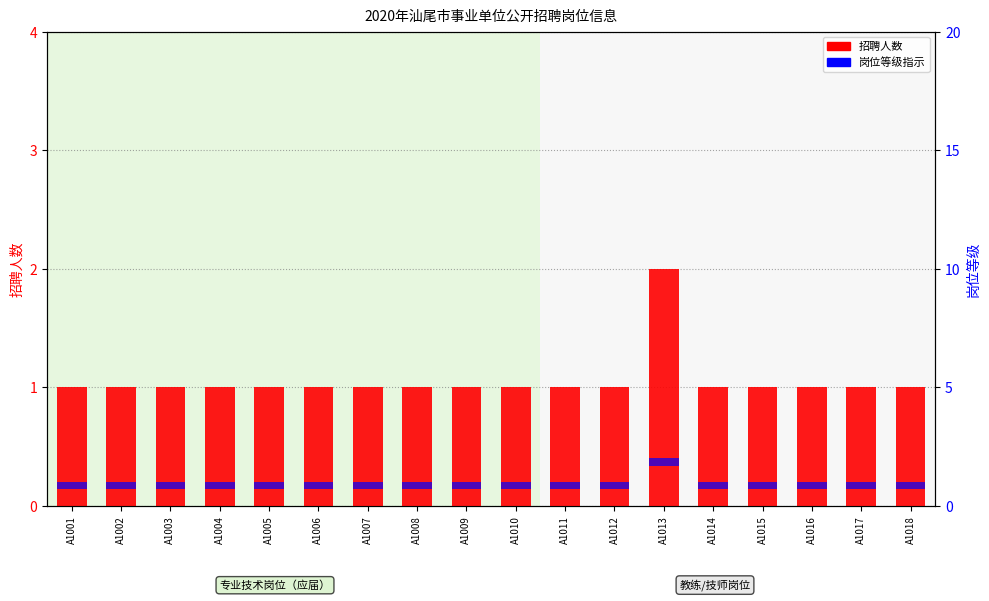

Is the value of 招聘人数 at A1015 greater than the value of 岗位等级 at A1009?

Yes